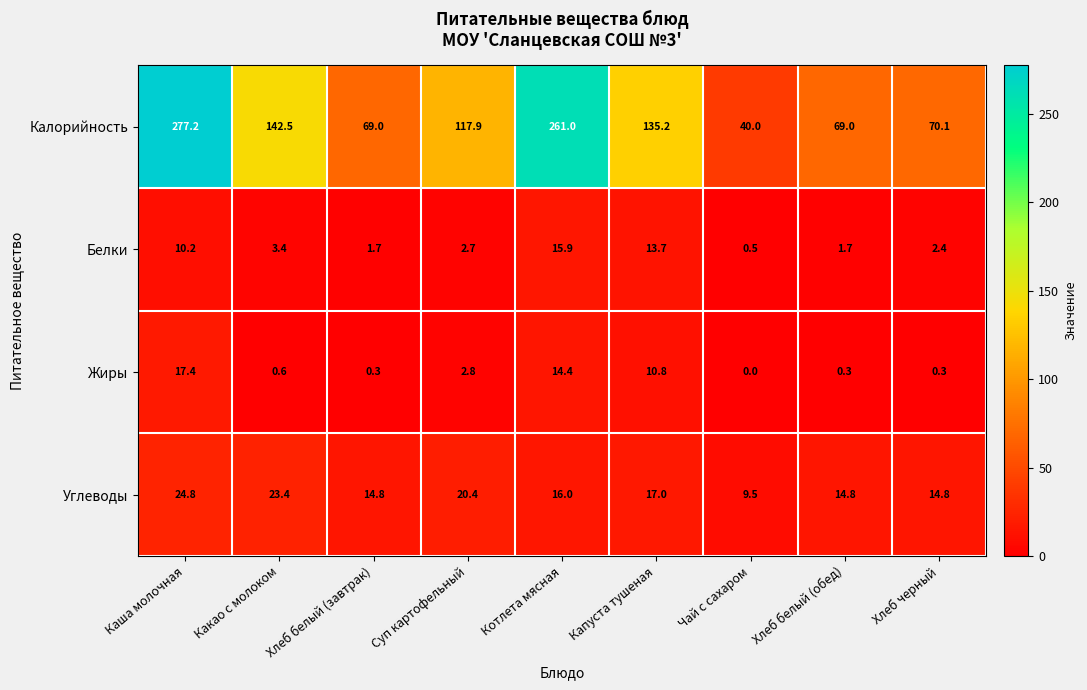

What is the difference between the maximum and minimum values in the Жиры series?

17.4